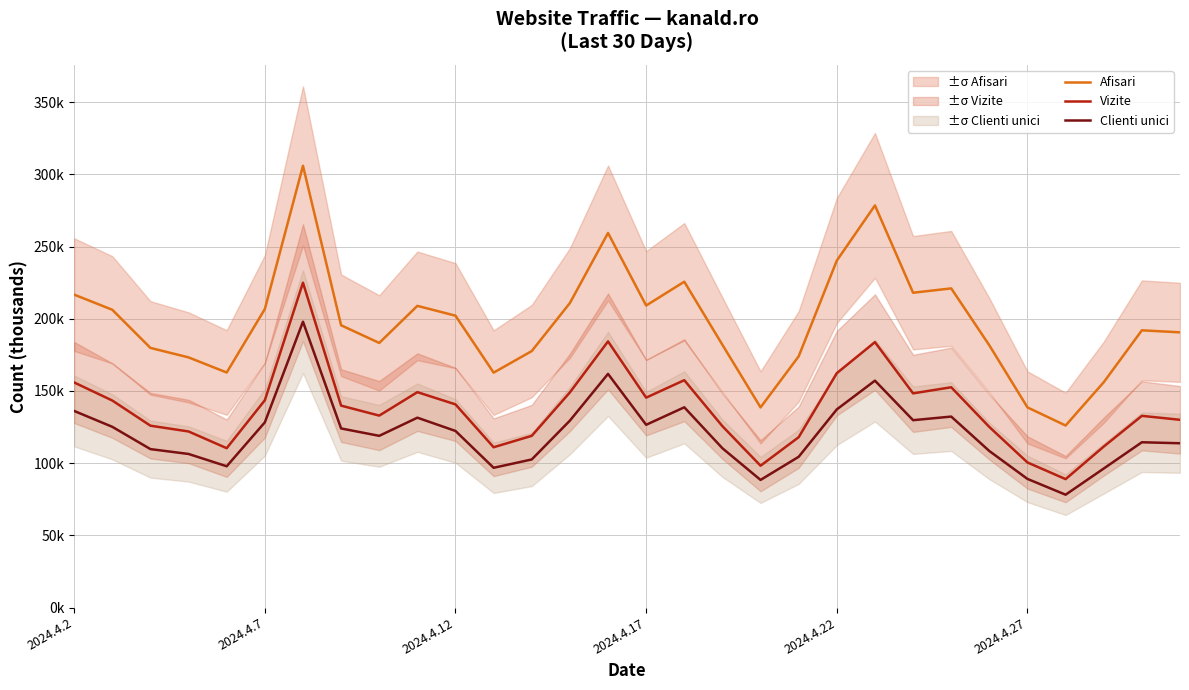

What is the value of the Clienti unici point at the 10th from the left?

131.5